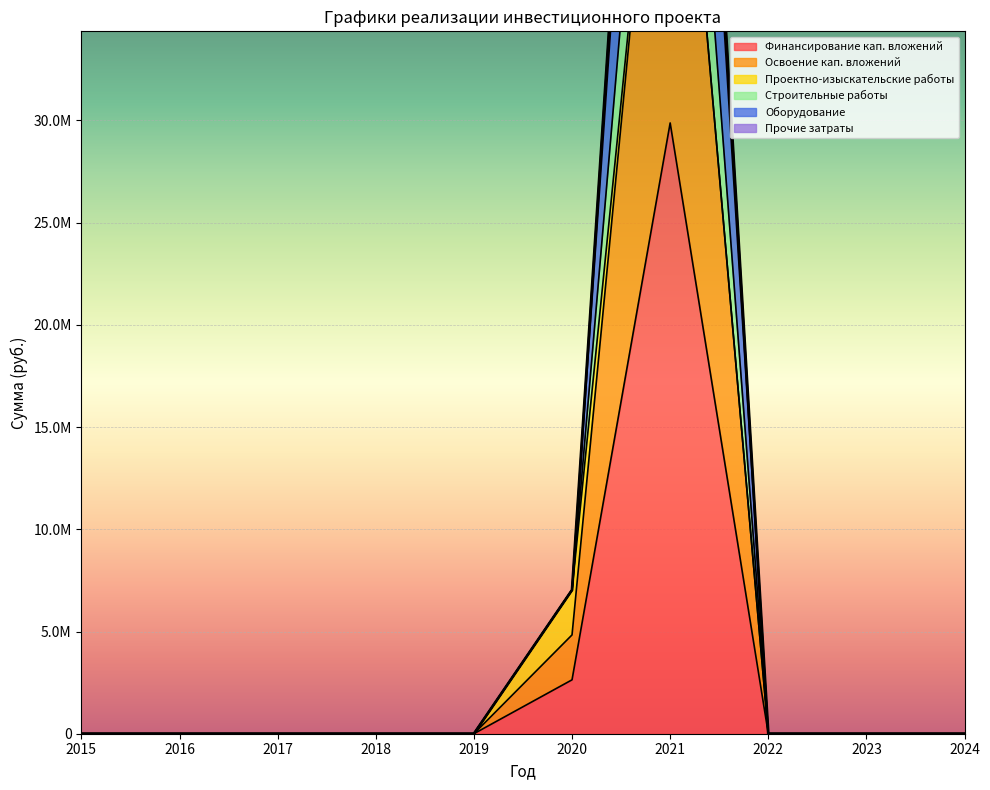

Rank the categories by Строительные работы value from lowest to highest.

2015, 2016, 2017, 2018, 2019, 2022, 2023, 2024, 2020, 2021